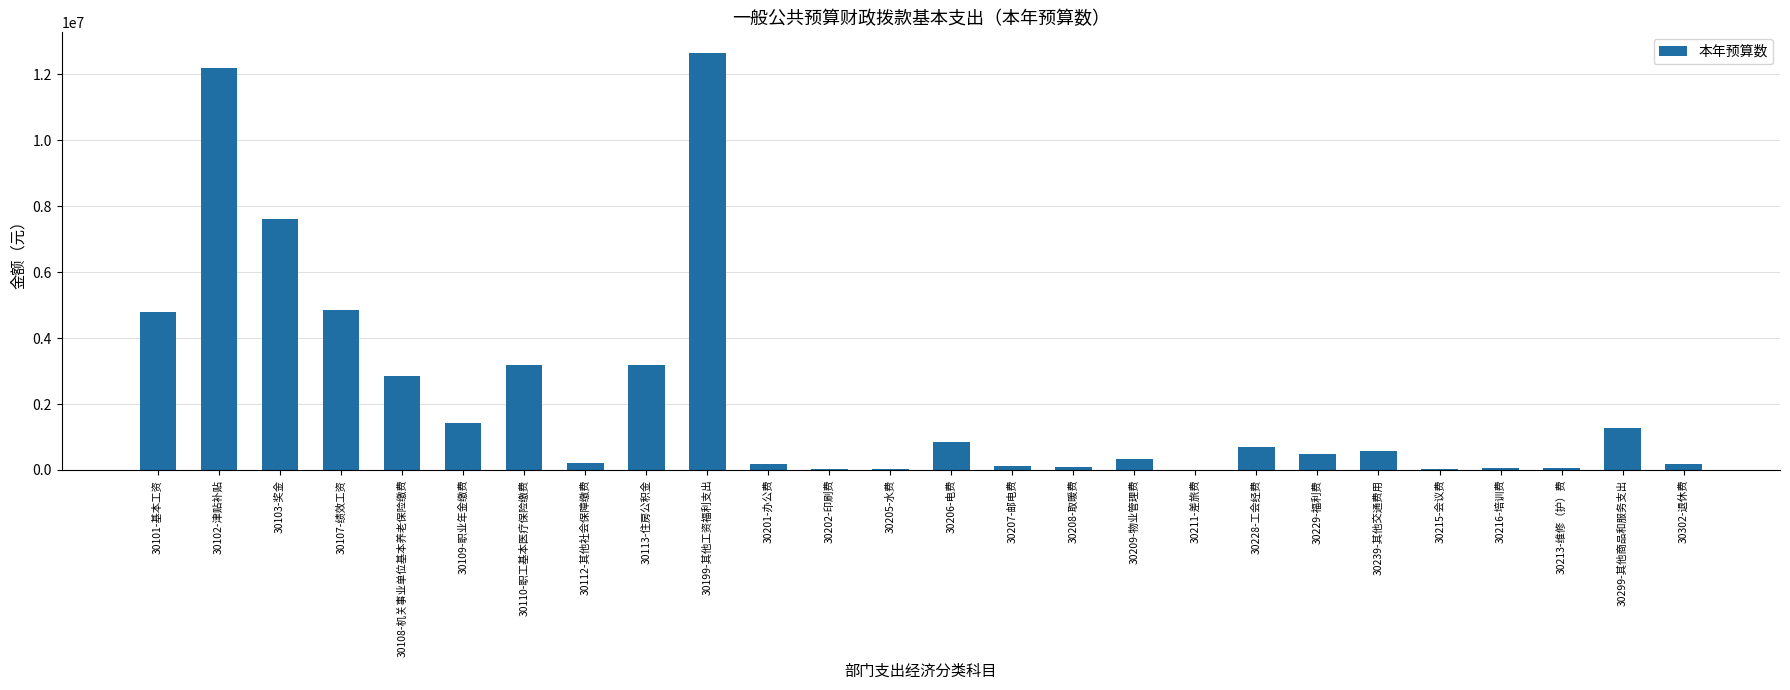

The chart shows a value of 10620.0 at 30211-差旅费. True or false?

True